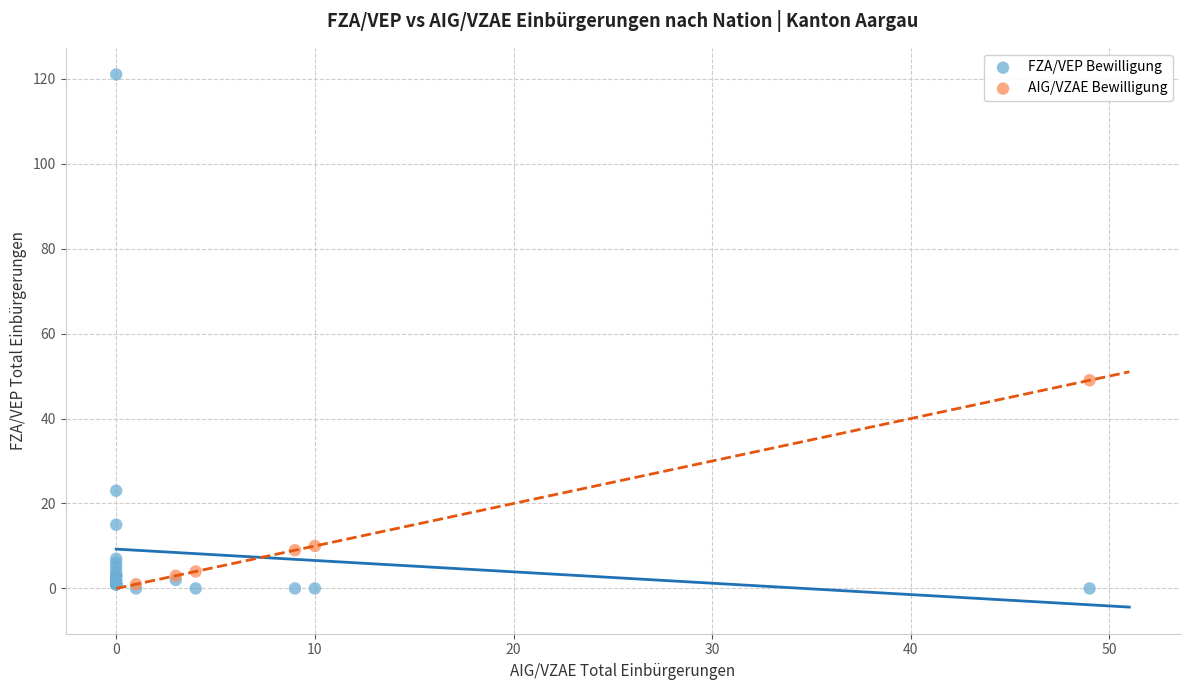

Which series has the widest spread of Y values?

FZA/VEP Bewilligung